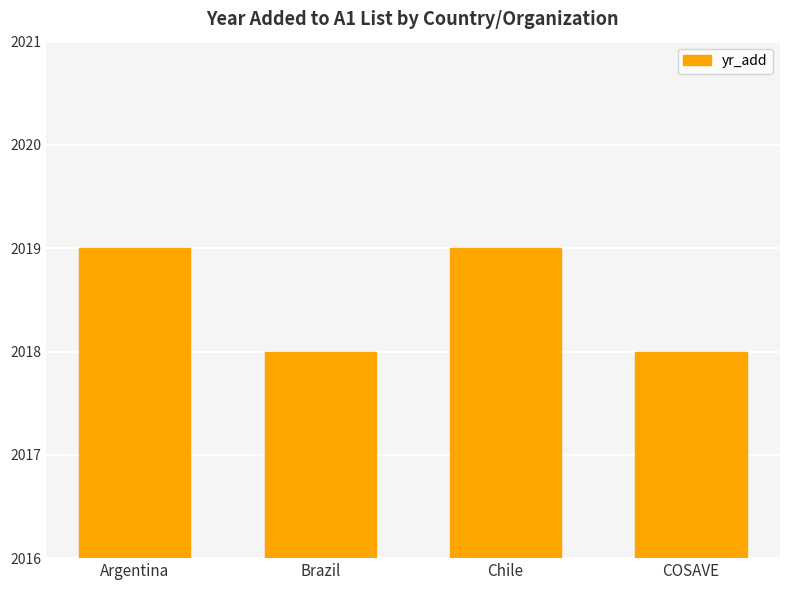

What is the sum of all values?

8074